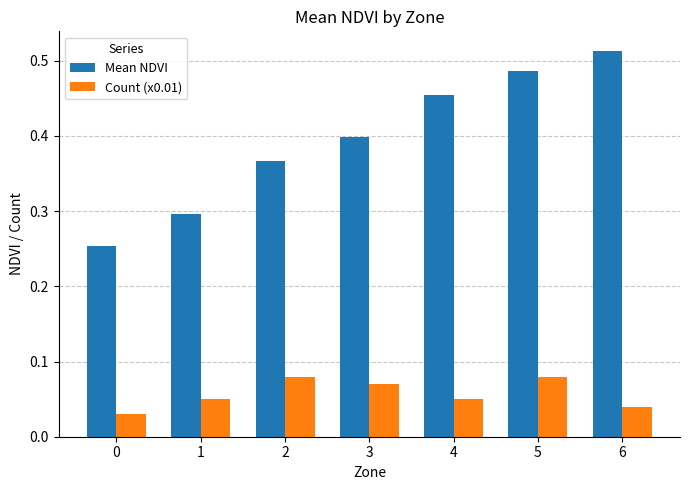

How many Mean NDVI values are between 0 and 1?

7